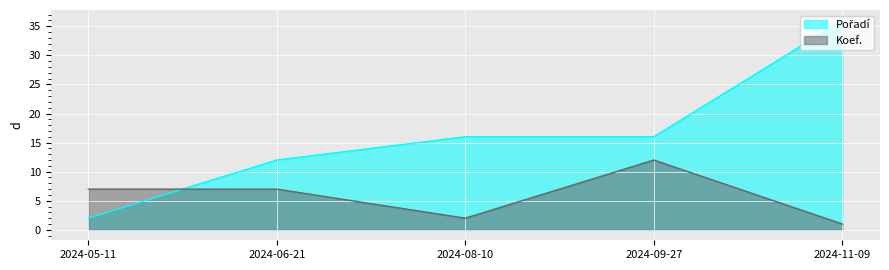

Is it true that Koef. equals 12 at 2024-09-27?

True